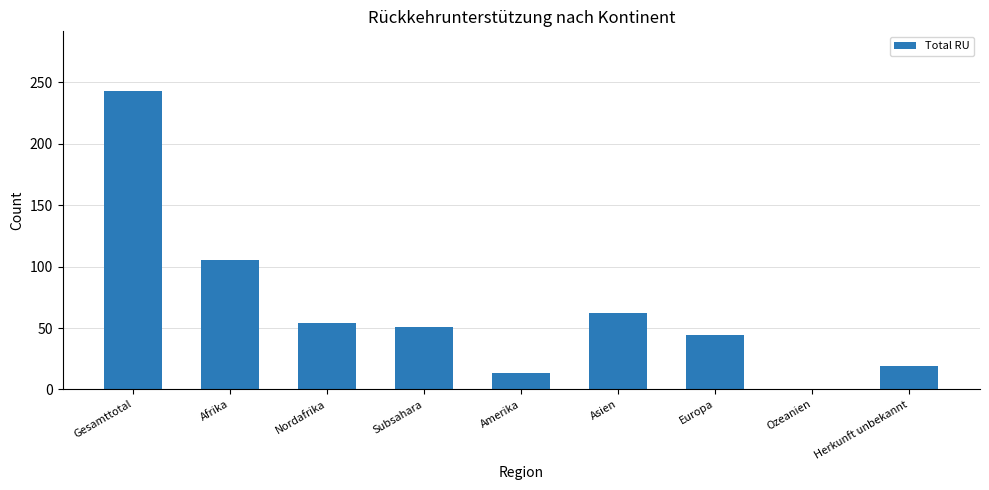

Reading right to left, list all the values displayed in this chart.

Herkunft unbekannt=19	Ozeanien=0	Europa=44	Asien=62	Amerika=13	Subsahara=51	Nordafrika=54	Afrika=105	Gesamttotal=243